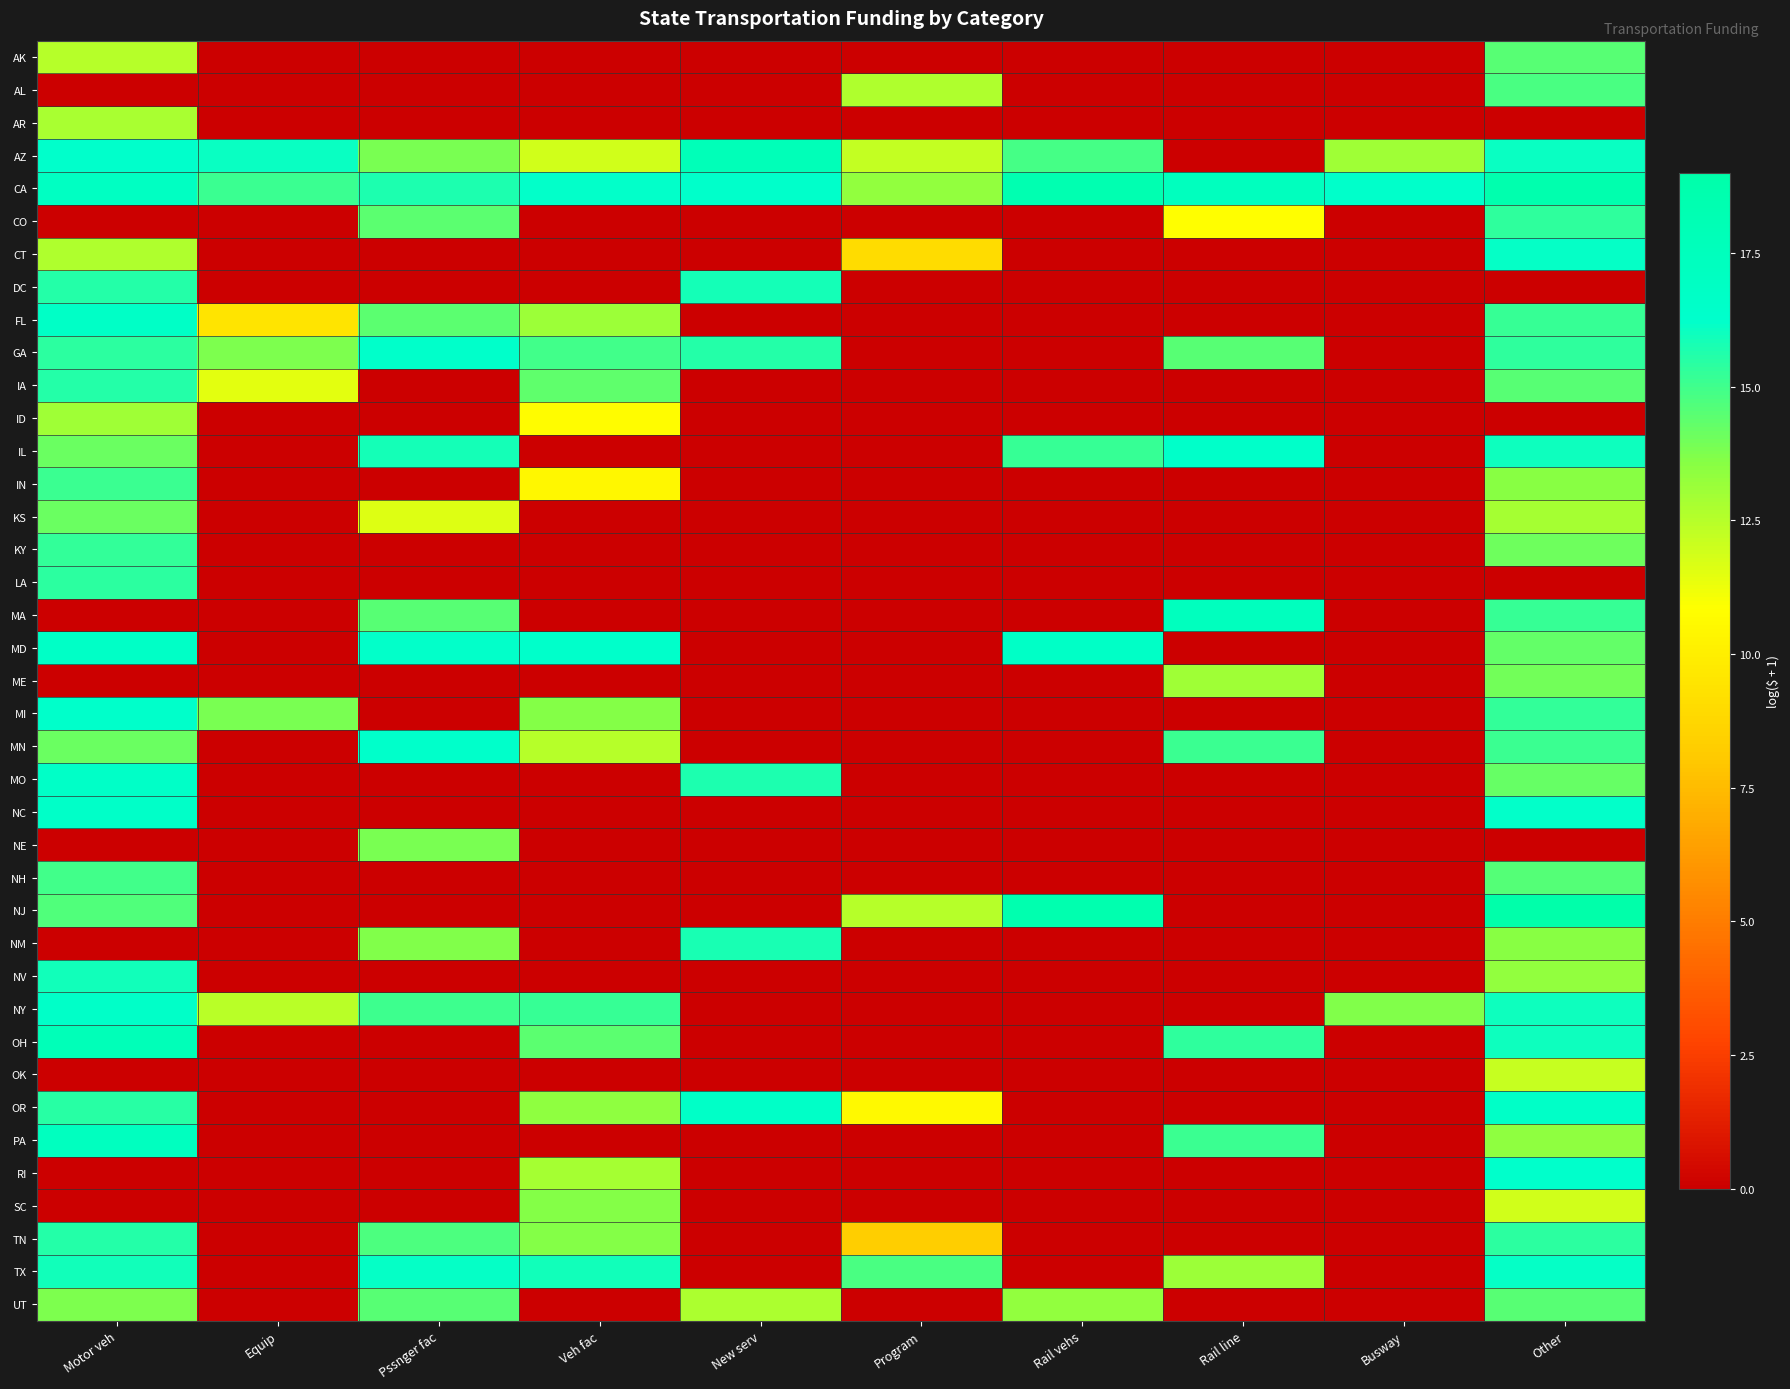

What is the greatest value displayed?

19.0